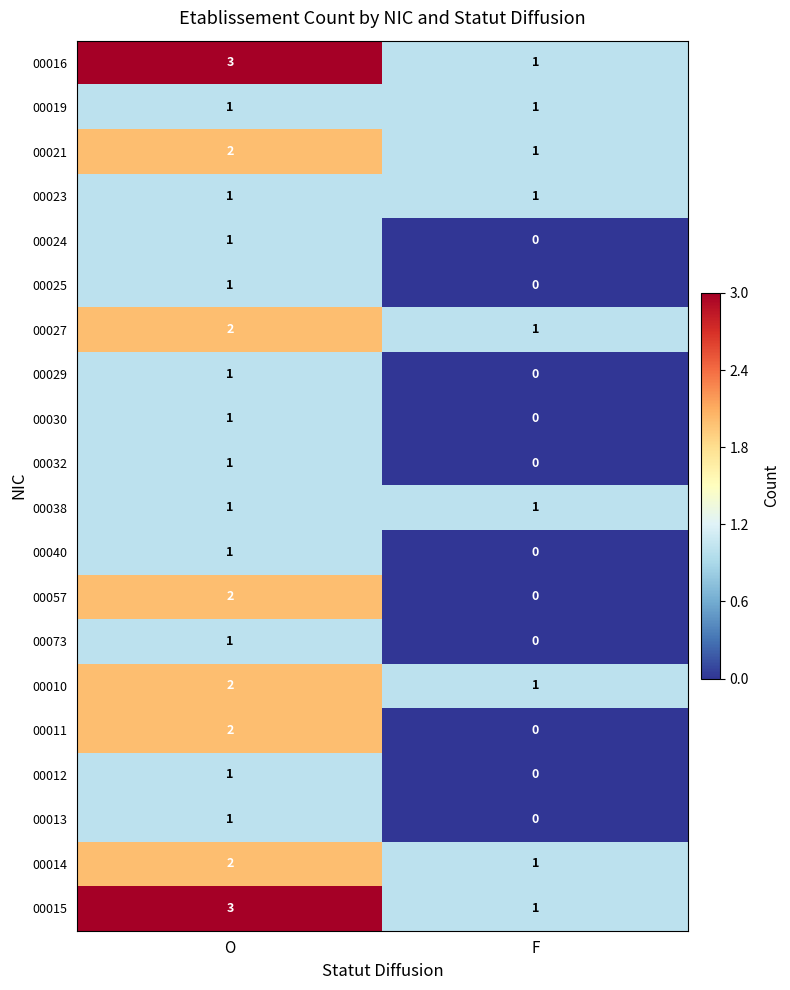

What is the sum of all 00010 values?

3